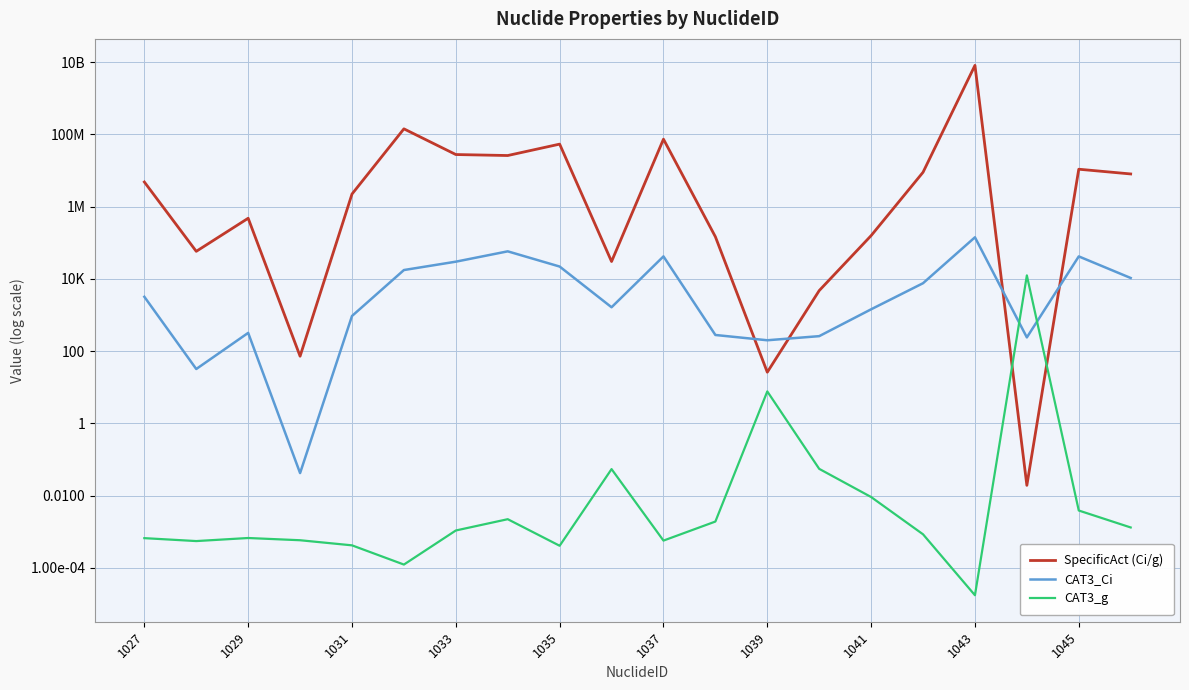

What is the highest value of the SpecificAct (Ci/g) series?

8180000000.0